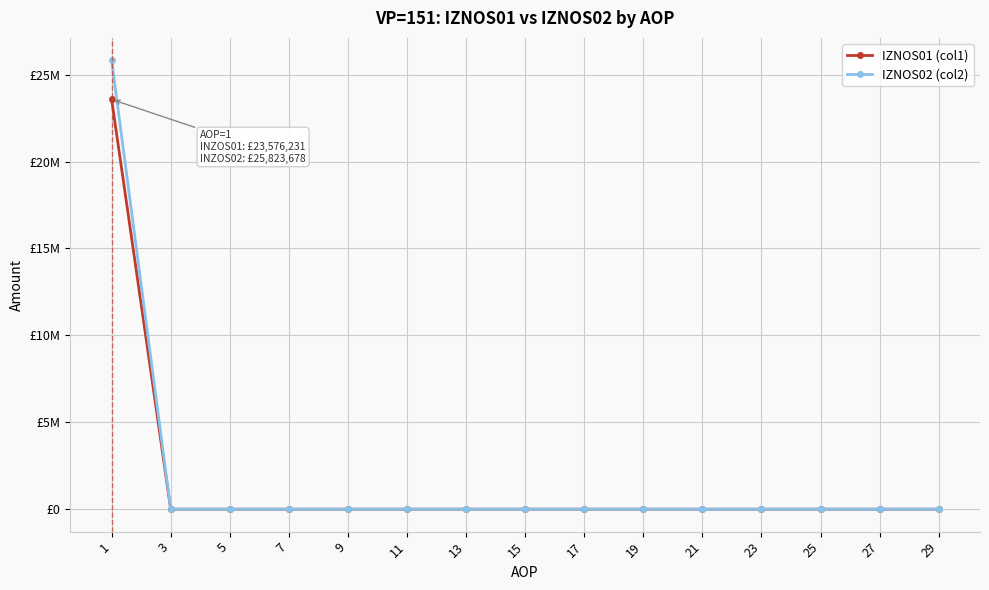

Which label corresponds to the largest value in the chart?

1